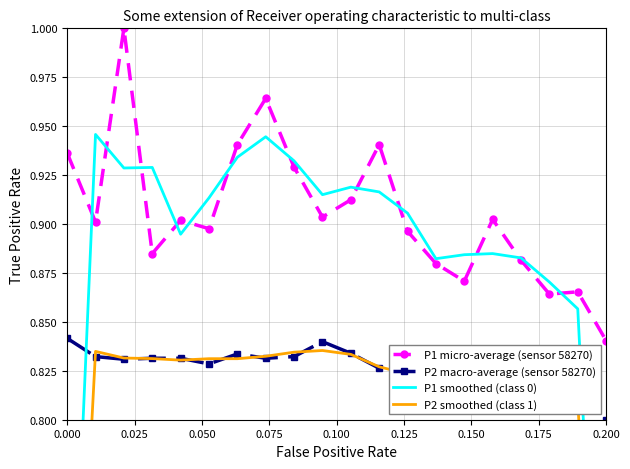

What is the minimum value shown in the chart?

0.5